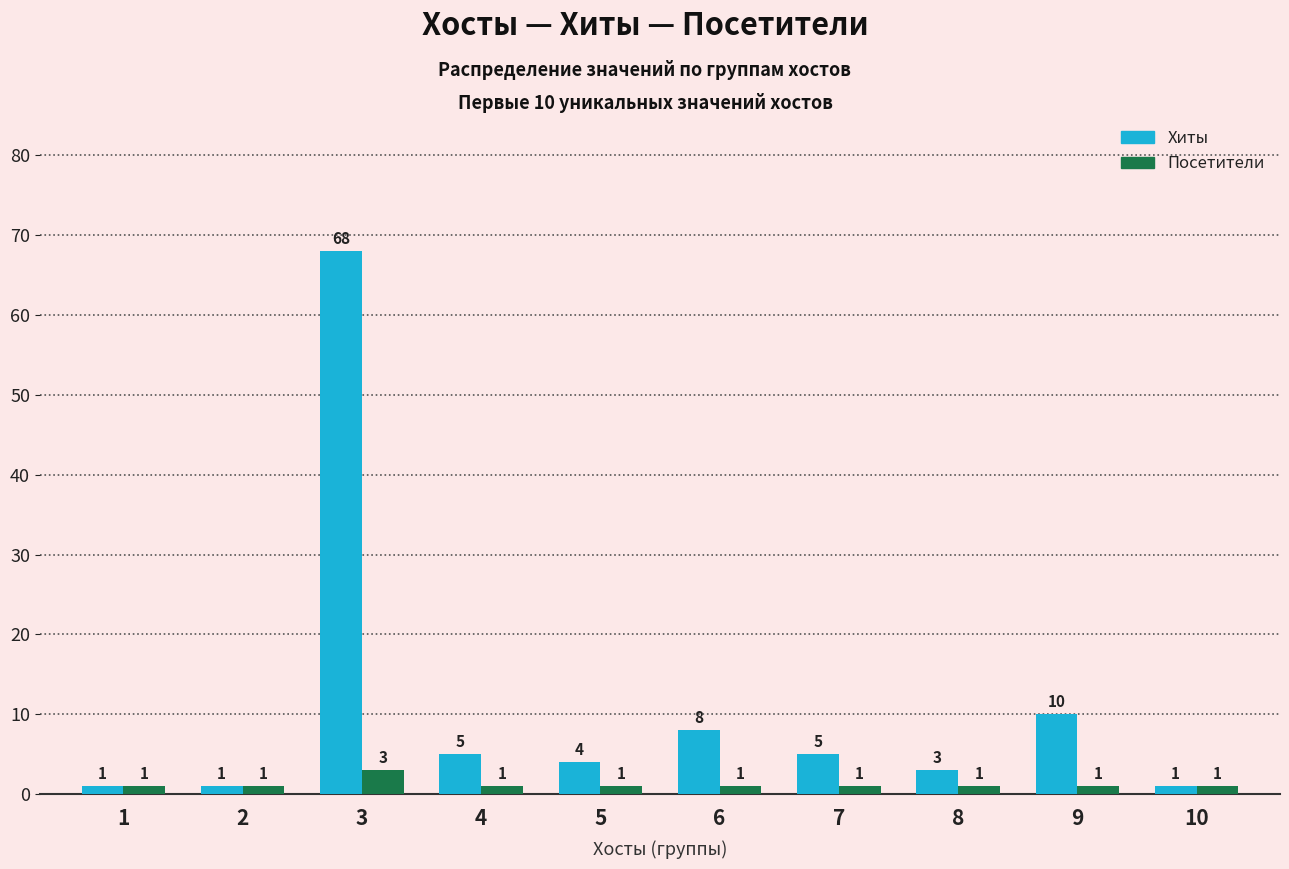

What is the approximate value of Хиты at 10?

1